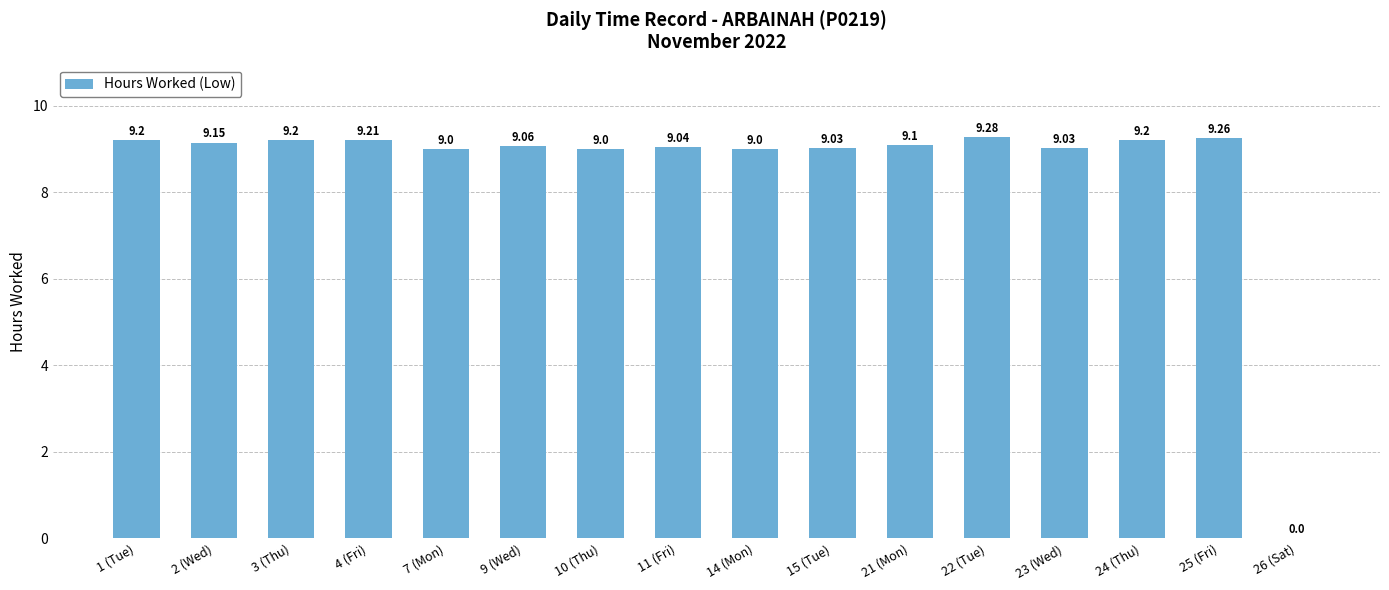

What is the change in value from 15 (Tue) to 21 (Mon)?

+0.1